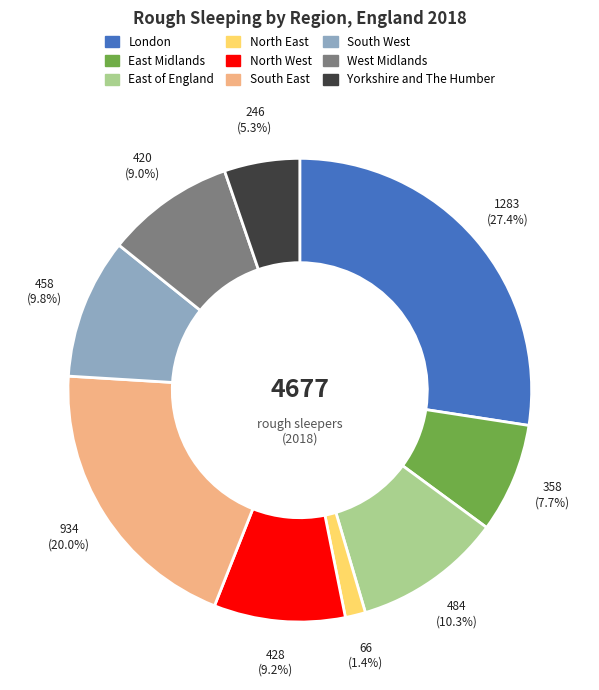

To the nearest percent, what is the average slice percentage?

11%